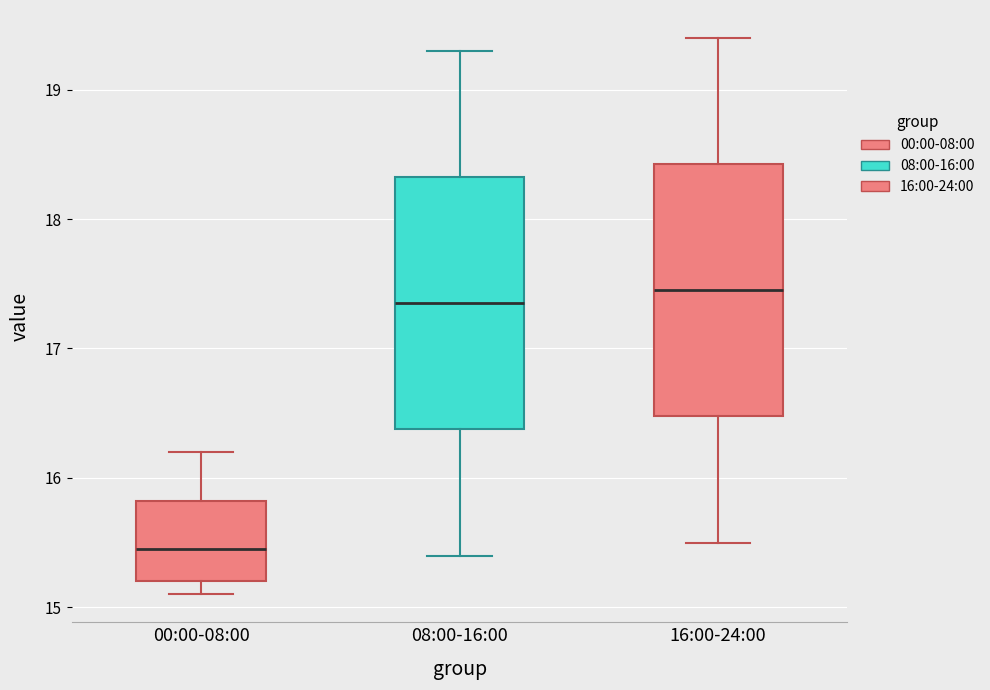

Where does the upper whisker of the box for 16:00-24:00 end on the y-axis? The values are not printed on the chart, so give them approximately, as read against the axis.

19.4